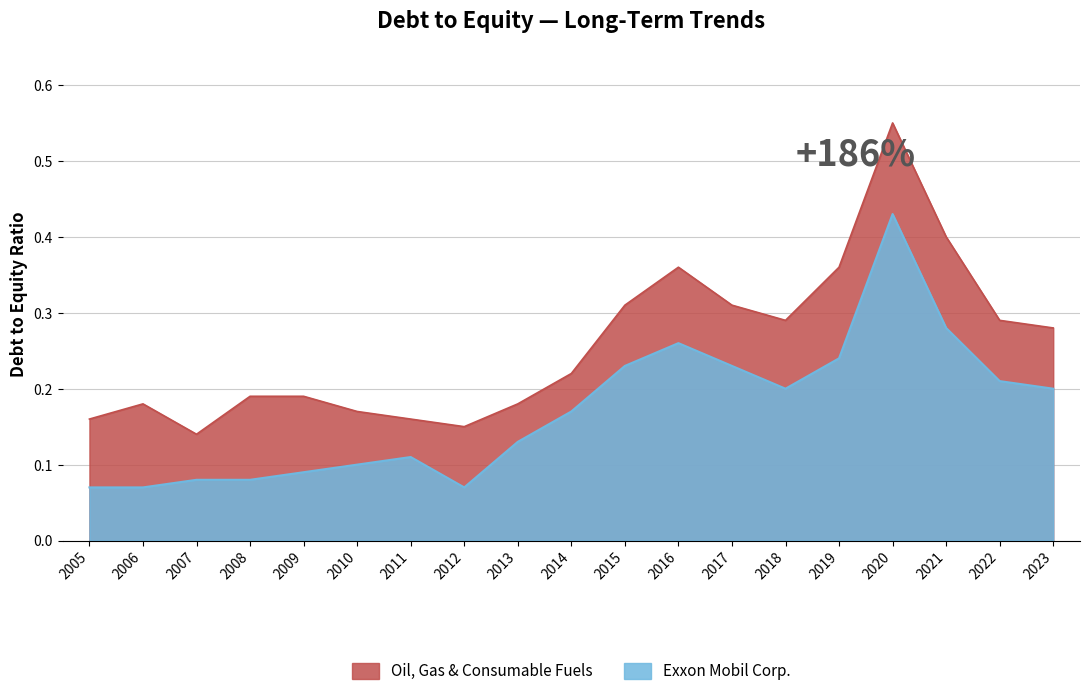

Which series has the largest range (max minus min)?

Oil, Gas & Consumable Fuels